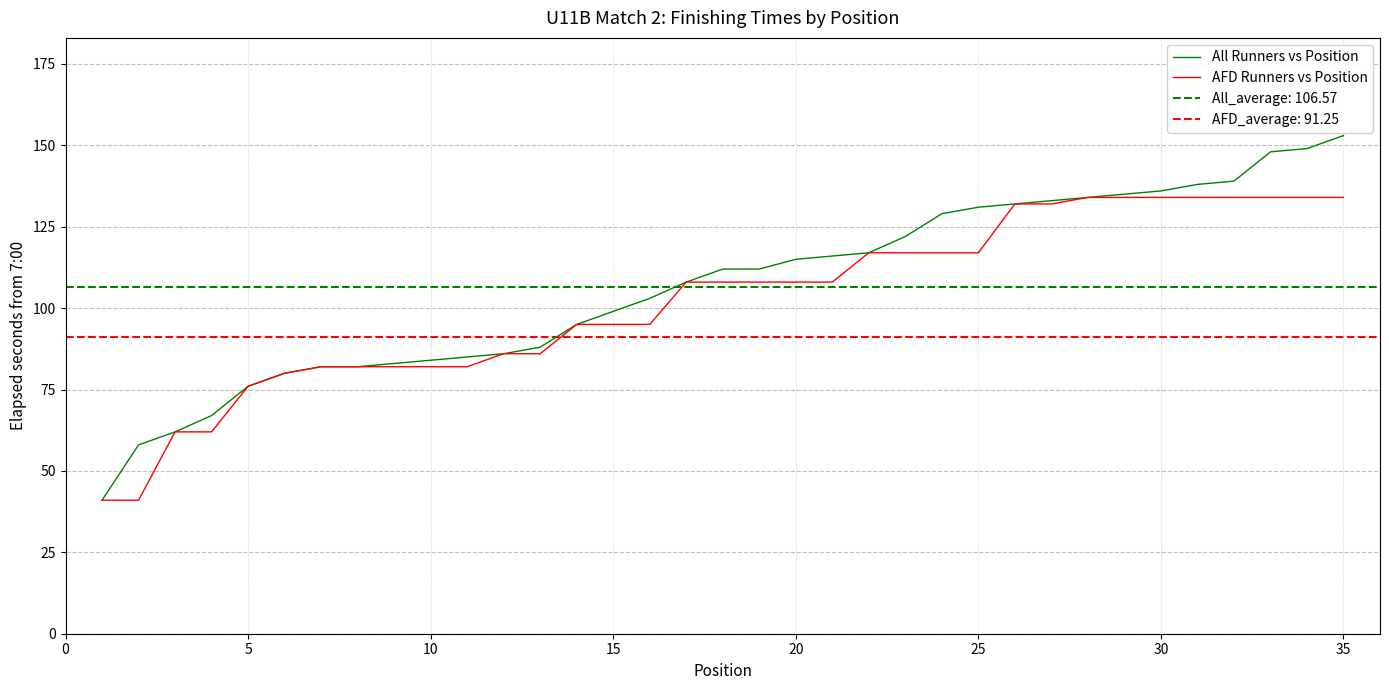

List the series in order of their peak value, lowest first.

AFD Runners vs Position, All Runners vs Position